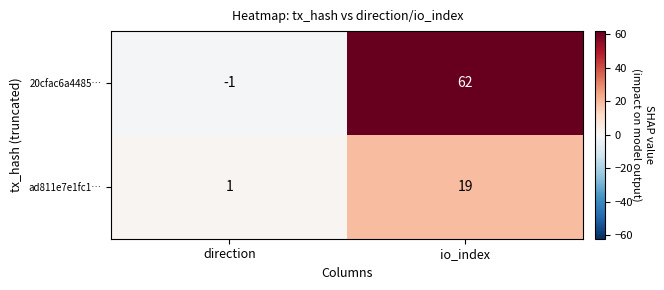

List the series in order of their peak value, lowest first.

ad811e7e1fc1…, 20cfac6a4485…